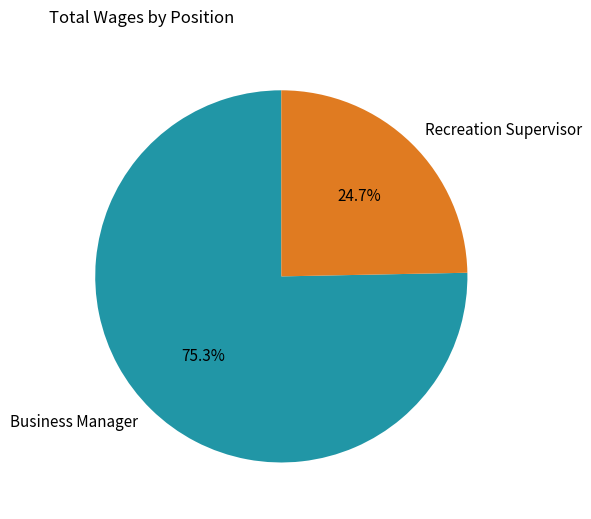

Is there any slice that represents more than half of the pie?

Yes